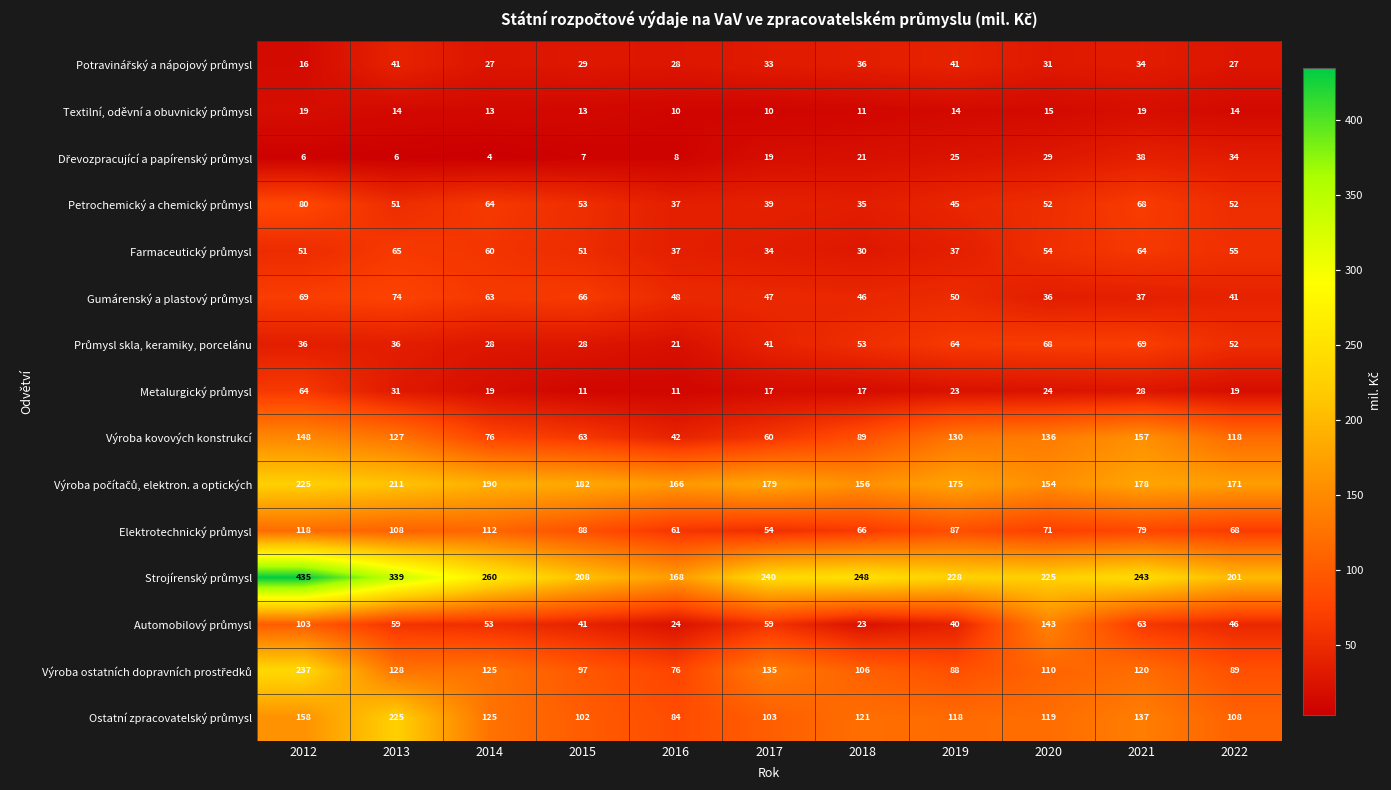

What is the greatest value displayed?

435